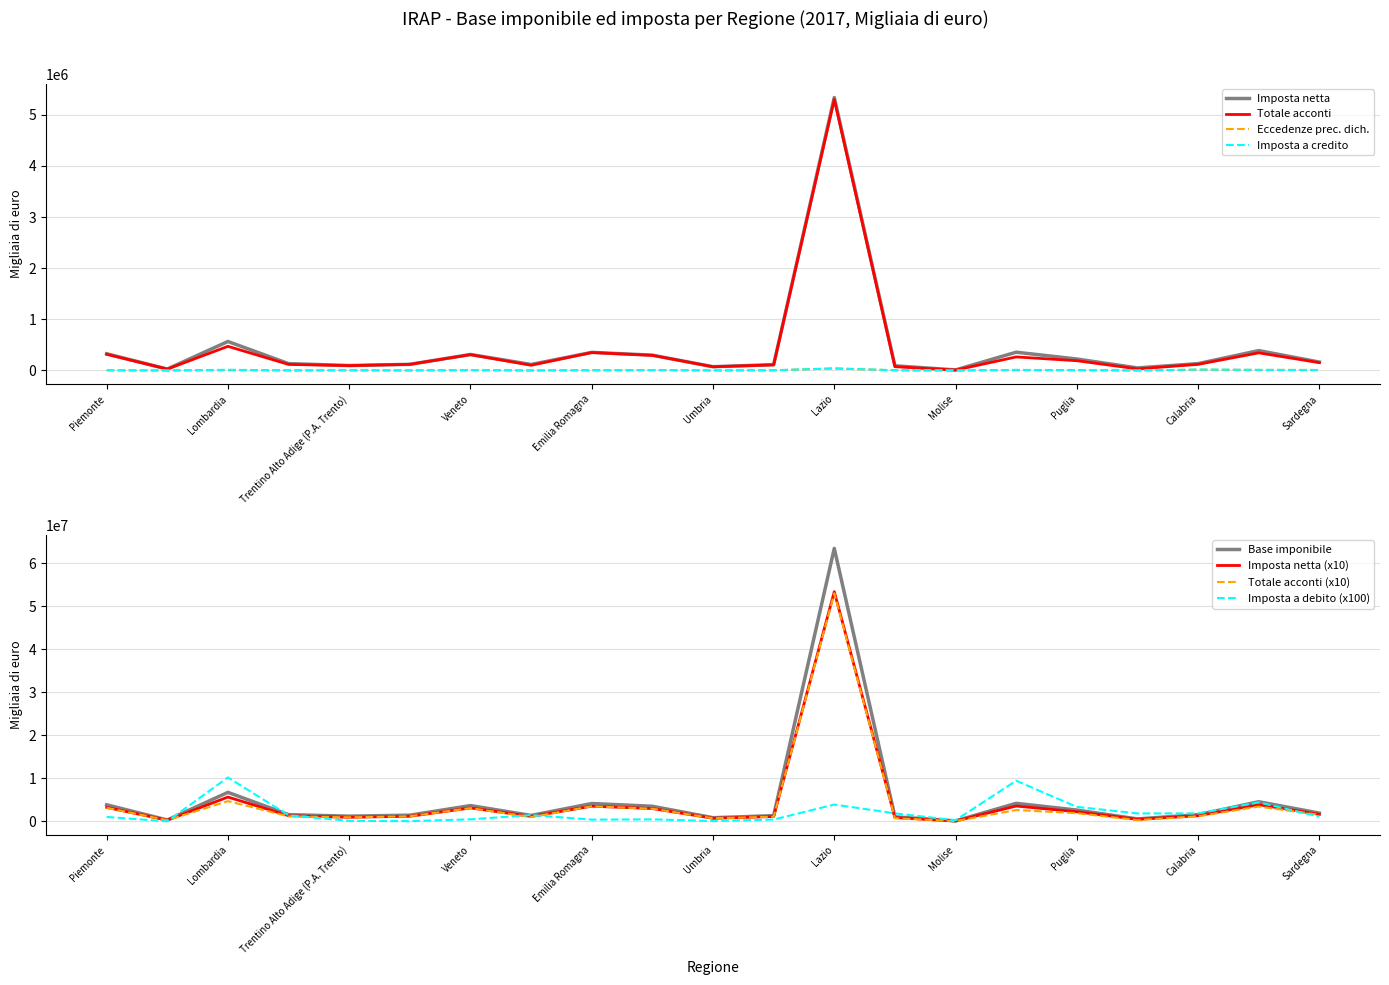

How many data points in Totale acconti (Ammontare) are less than 1204590?

10